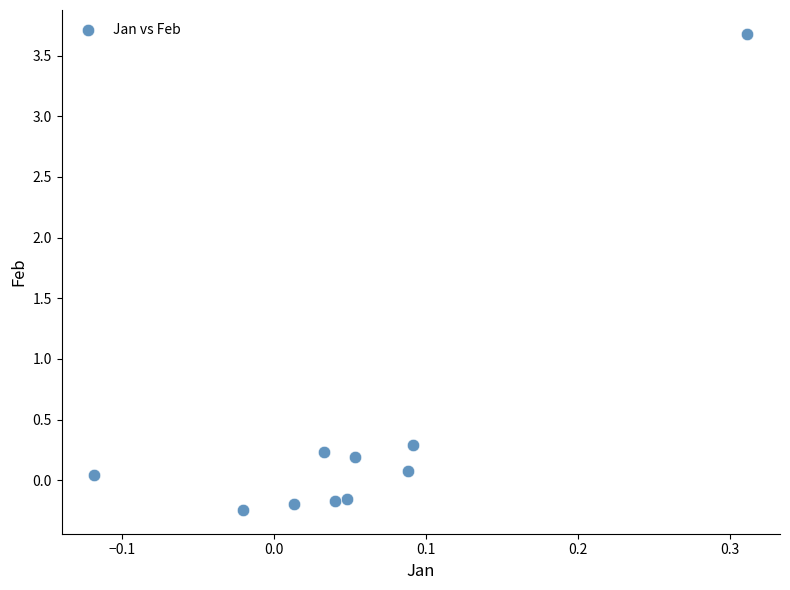

What Y value in the scatter plot is closest to 1?

0.3